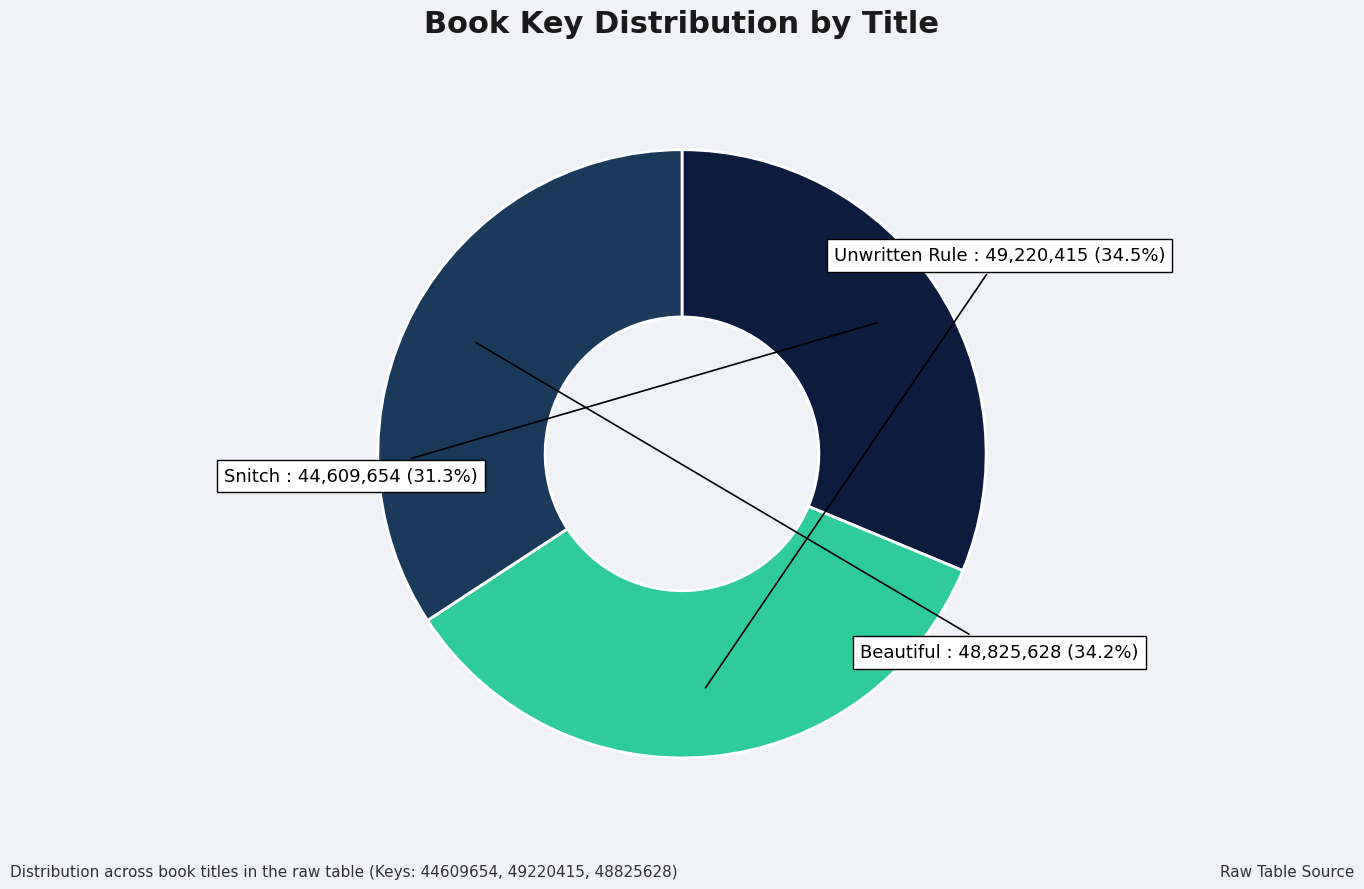

Which slice is the smallest?

Snitch